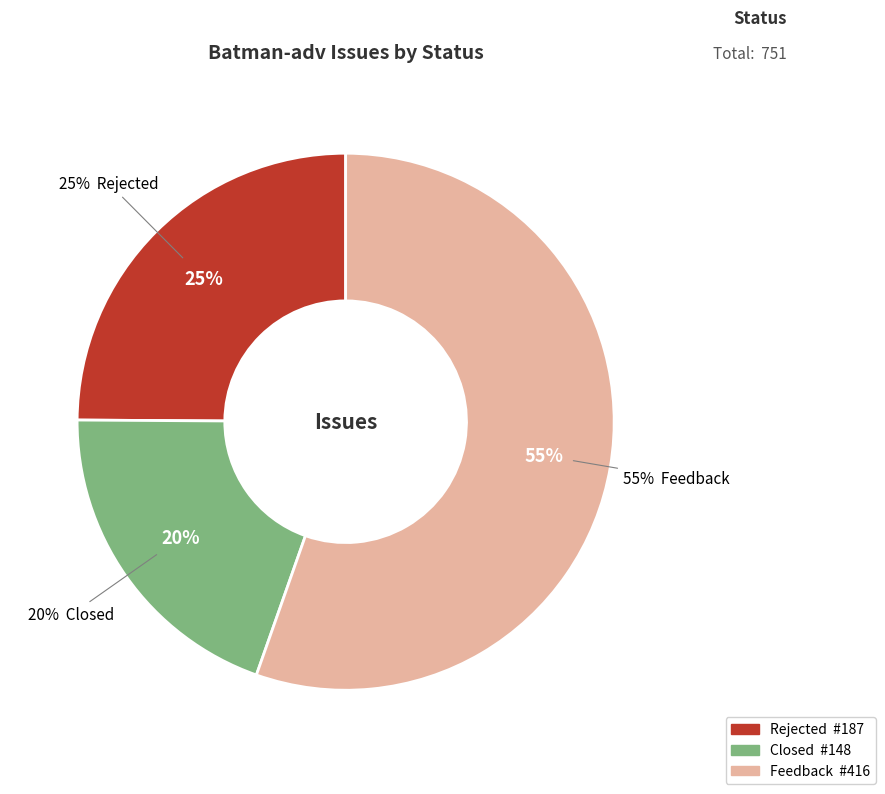

How many segments does this pie chart have?

3